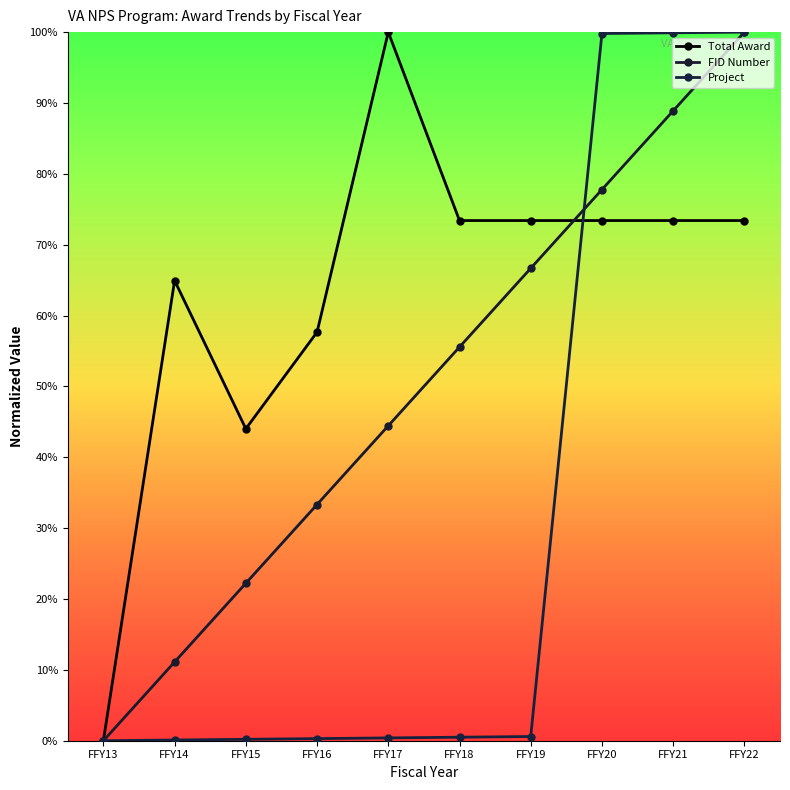

Which series has the largest total across all categories?

Total Award